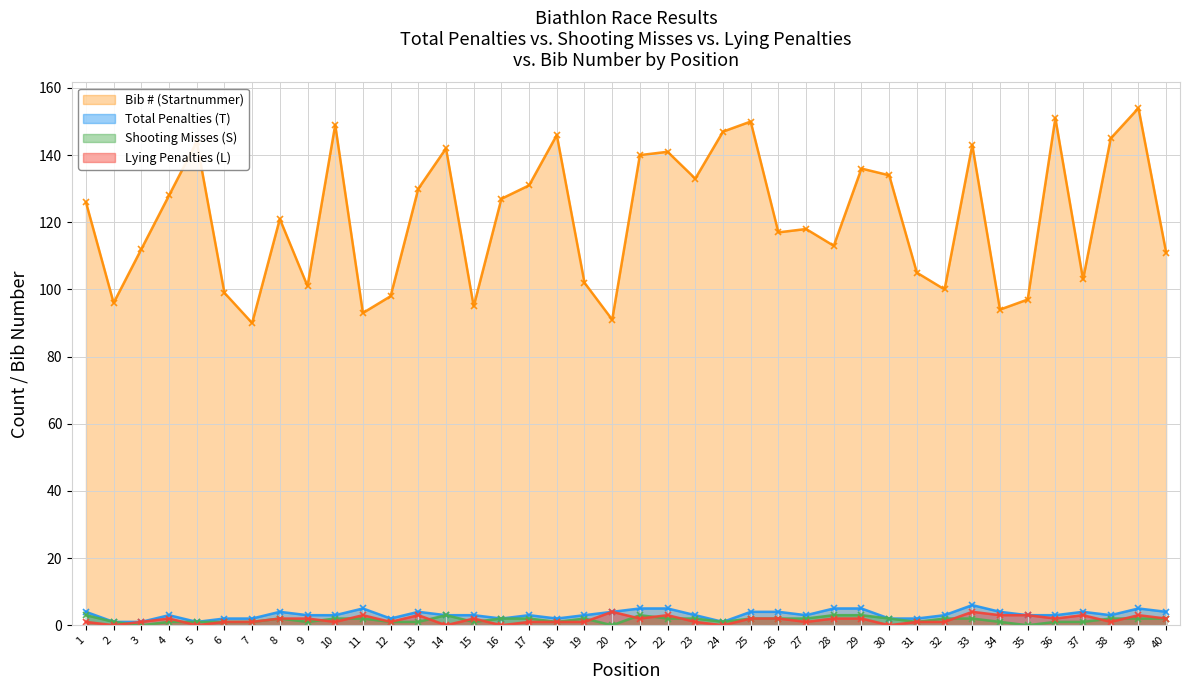

What is the total value across all series at 36?

157